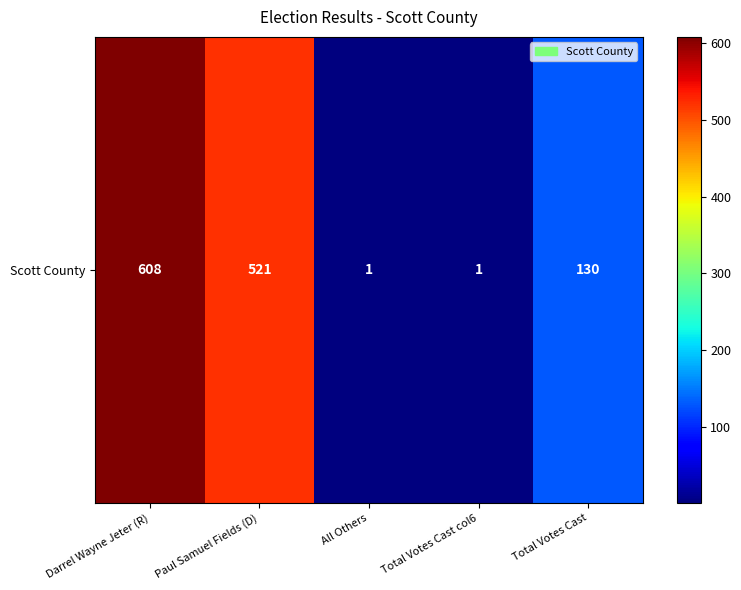

How many values exceed 130?

2